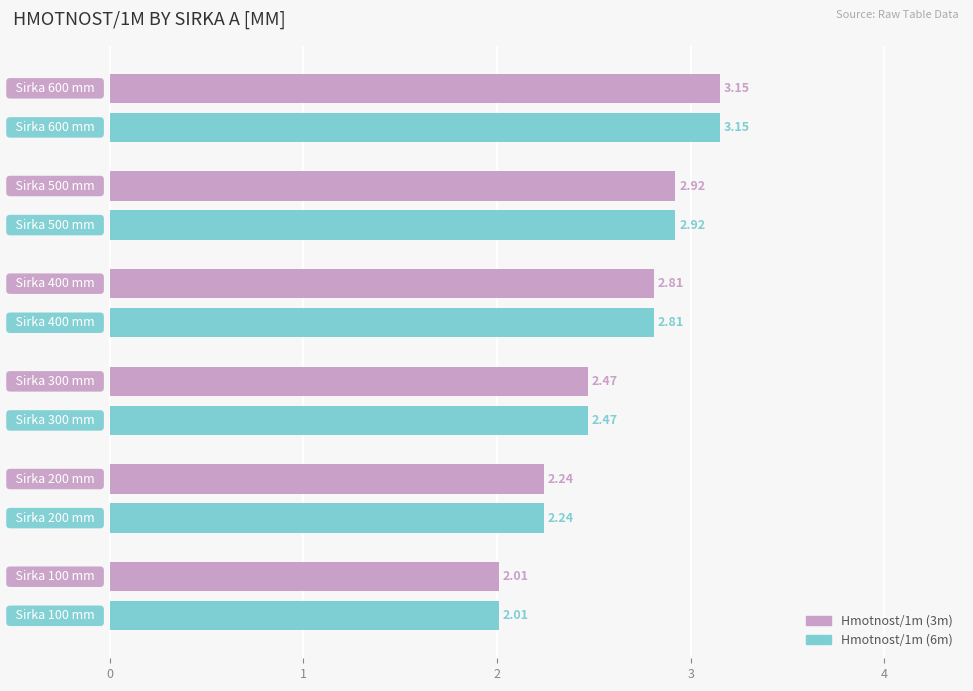

What is the difference between the maximum and minimum values in the Hmotnost/1m (3m) series?

1.1